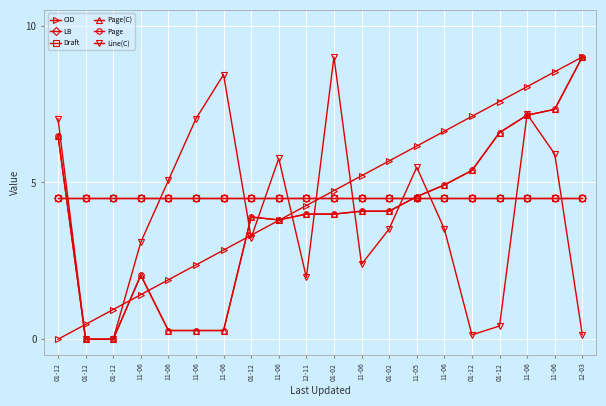

At 01-12, list the series in order from smallest to largest.

CID, LB, Draft, Page(C), Page, Line(C)